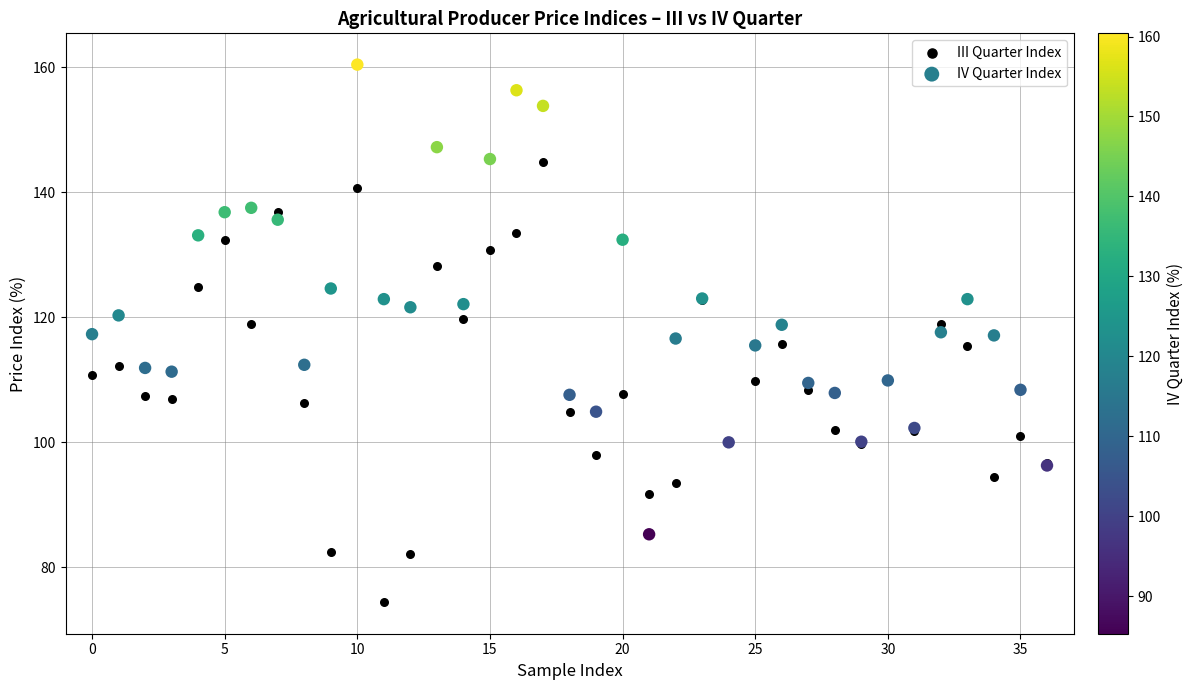

Which series contains the lowest Y value?

III Quarter Index